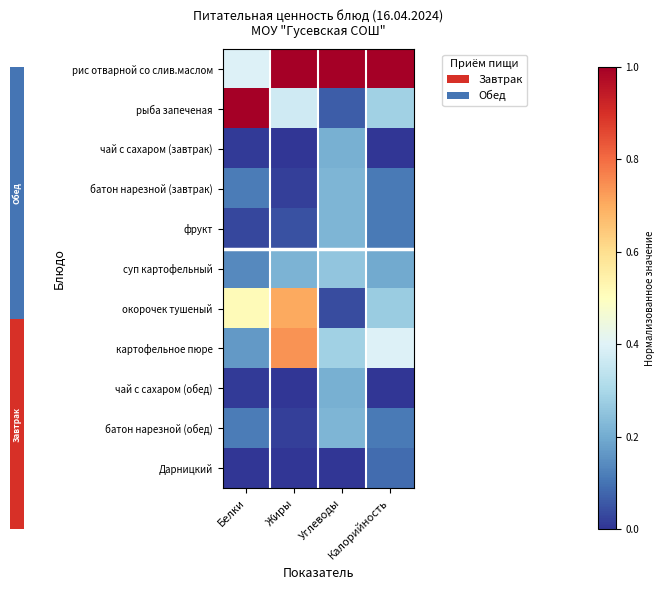

What is the sum of the рис отварной со слив.маслом values at Жиры and Калорийность?

2.0